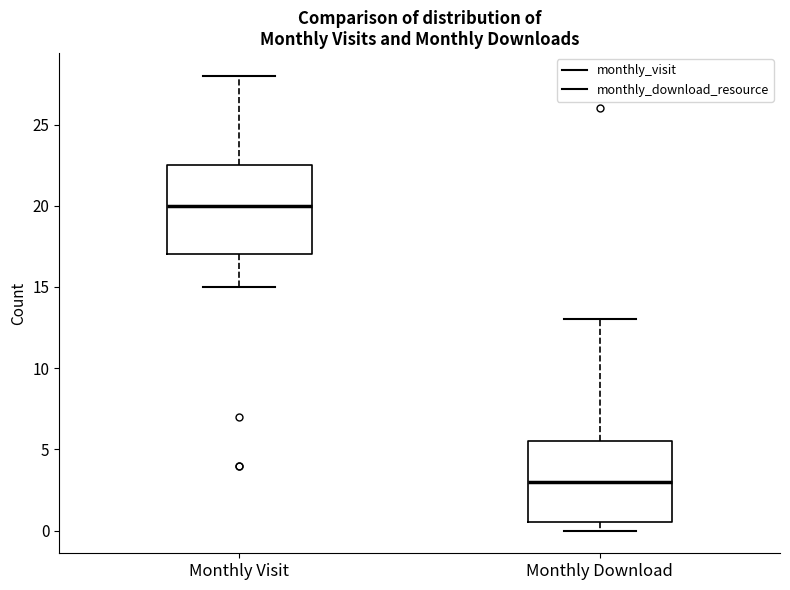

Reading left to right, read every box against the y-axis: the position of its median line, the range the box covers, and the ends of its whiskers. The values are not printed on the chart, so give them approximately, as read against the axis.

Monthly Visit: median 20.0, box 17.0 to 22.5, whiskers 15.0 to 28.0
Monthly Download: median 3.0, box 0.5 to 5.5, whiskers 0.0 to 13.0